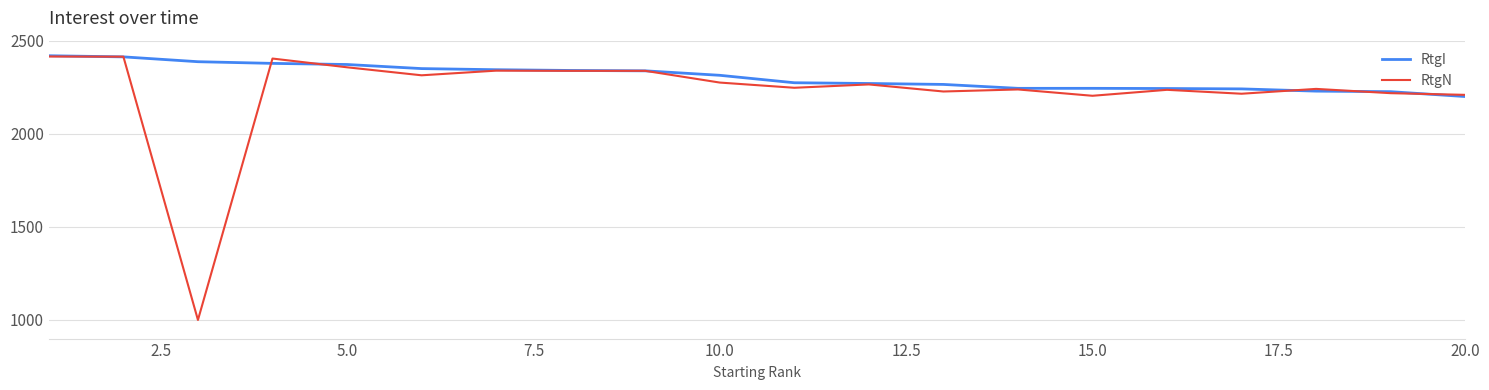

Which series has the largest total across all categories?

RtgI